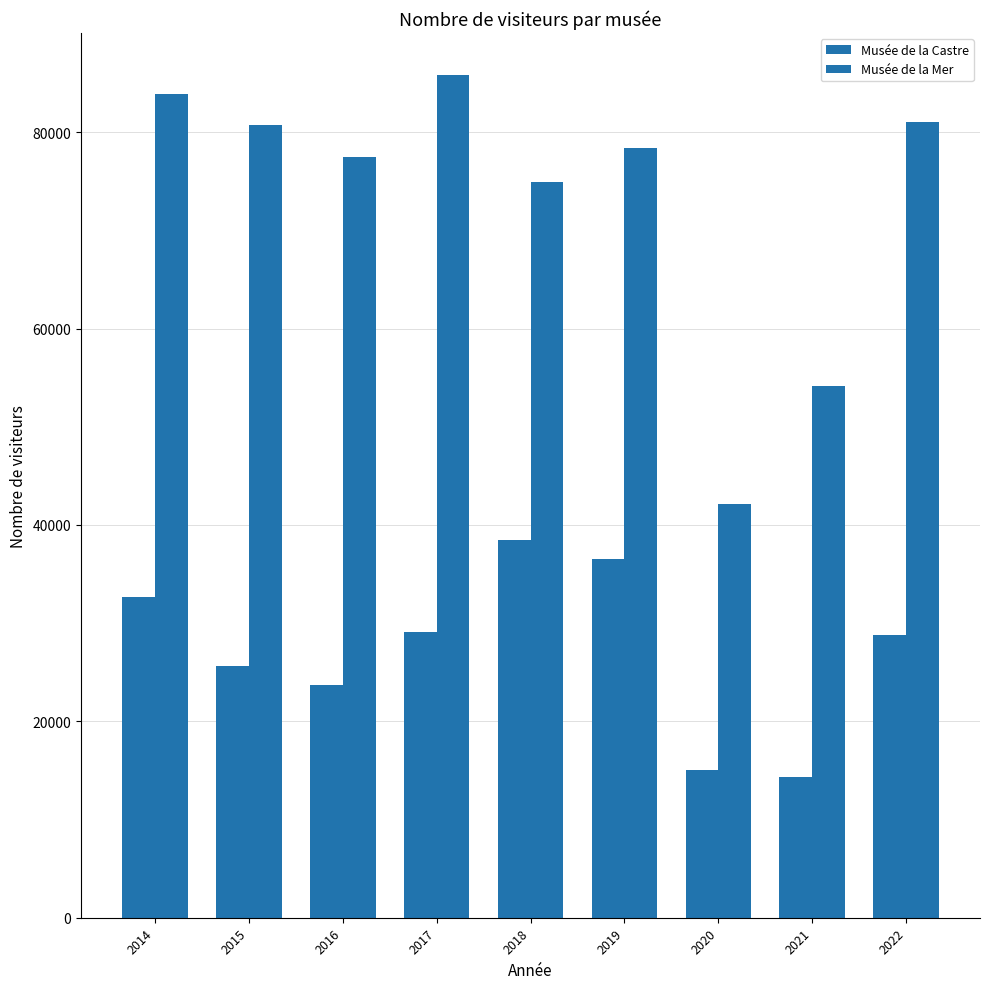

Where does the Musée de la Castre series first go above 28792?

2014